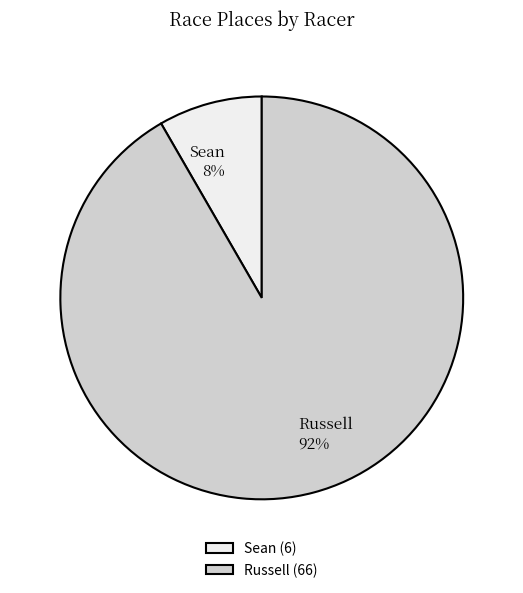

What is the largest slice in the pie chart?

Russell